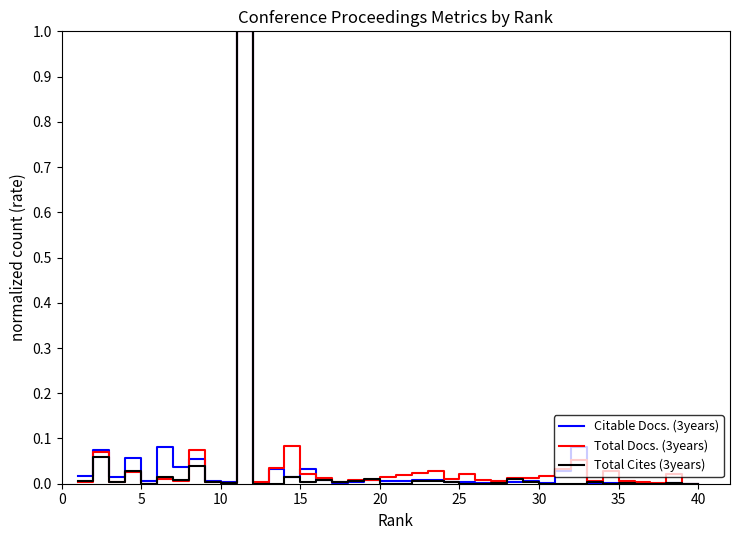

What is the highest value of the Citable Docs. (3years) series?

1.0